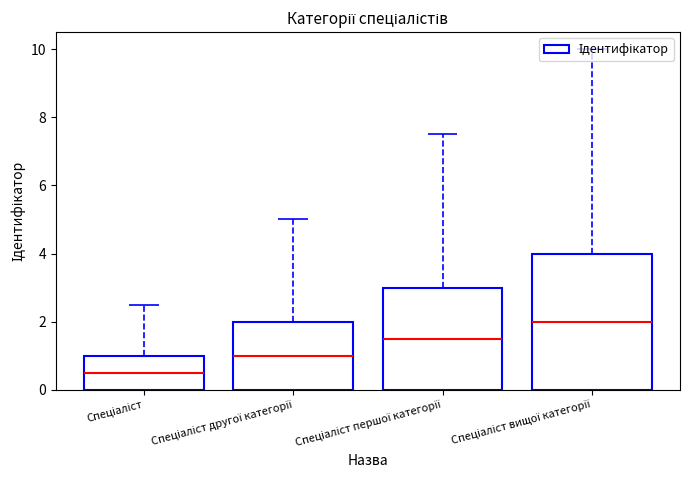

Where does the data first go above 3?

Спеціаліст вищої категорії